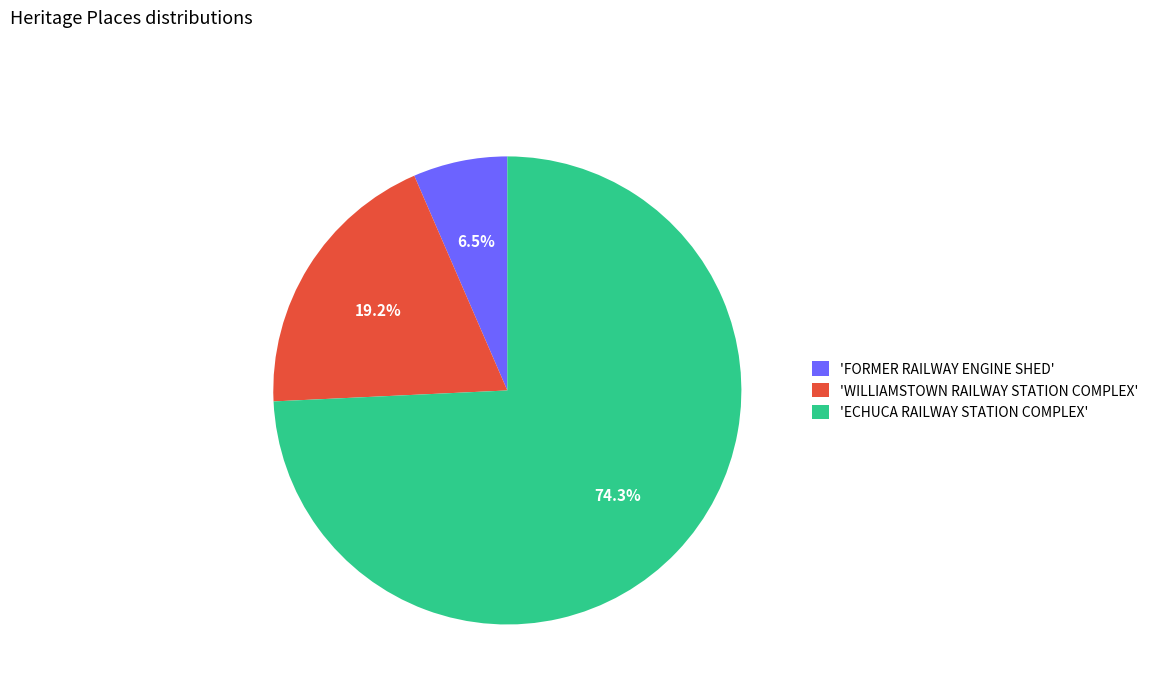

Is 'ECHUCA RAILWAY STATION COMPLEX' the majority of the pie?

Yes